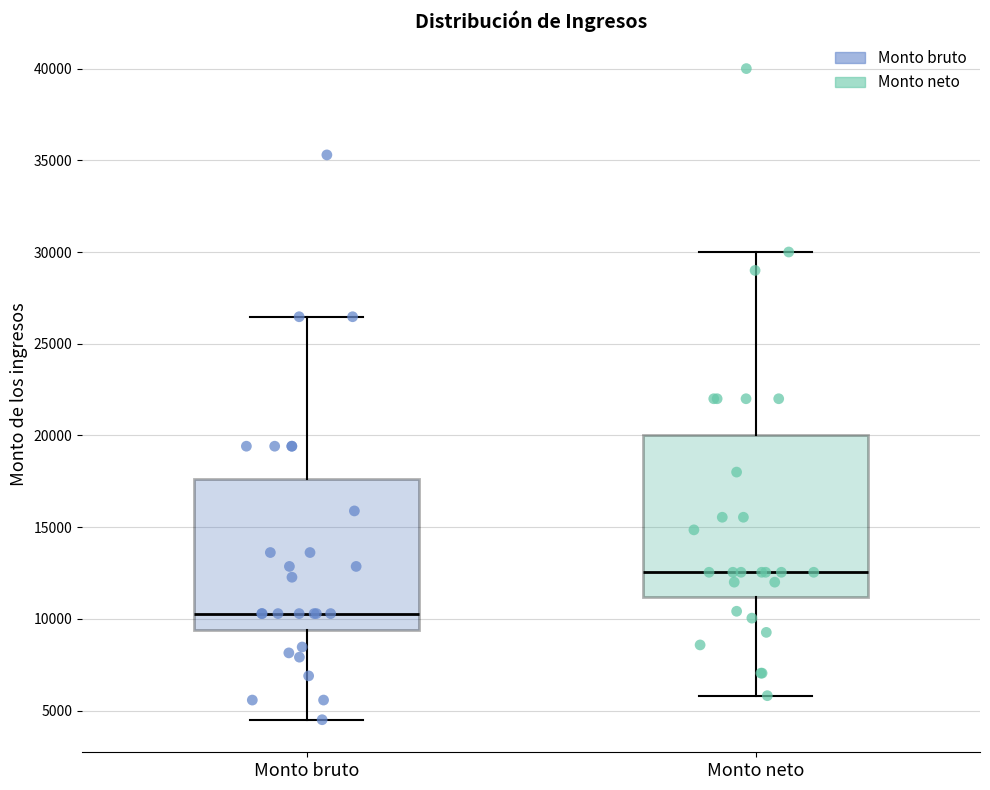

Where does the upper whisker of the box for Monto neto end on the y-axis? The values are not printed on the chart, so give them approximately, as read against the axis.

30000